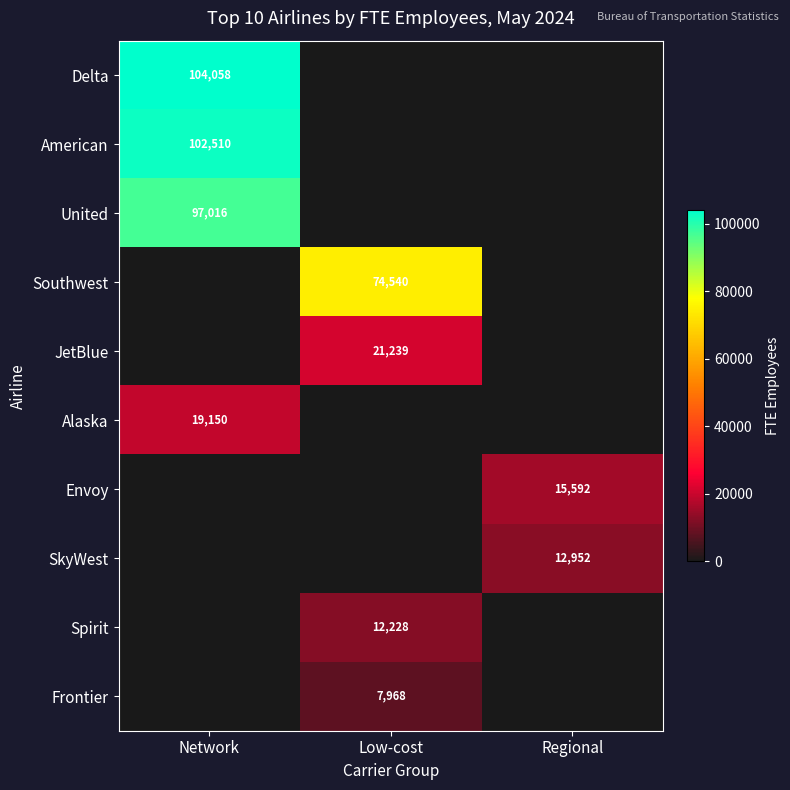

The Frontier series shows 7968 at Low-cost. True or false?

True